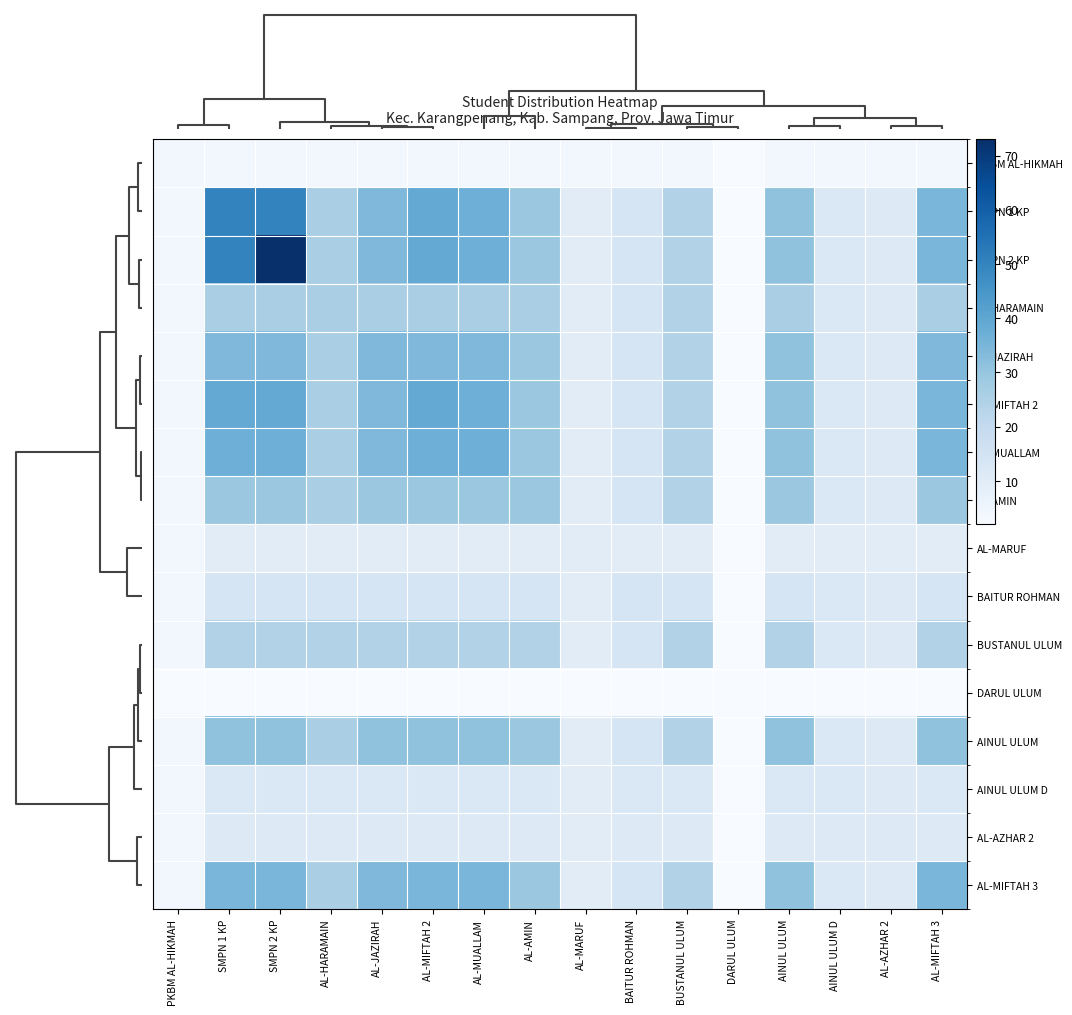

What is the spread (max minus min) of values at AL-HARAMAIN?

24.0